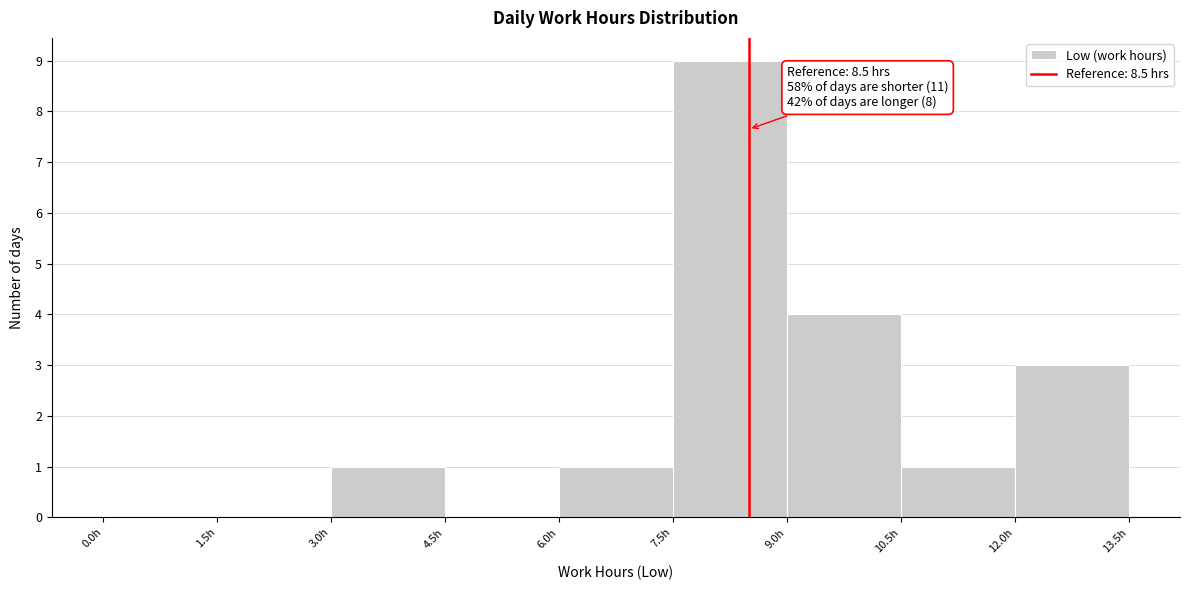

Over which range of the x-axis is the bar tallest?

7.5 to 9.0